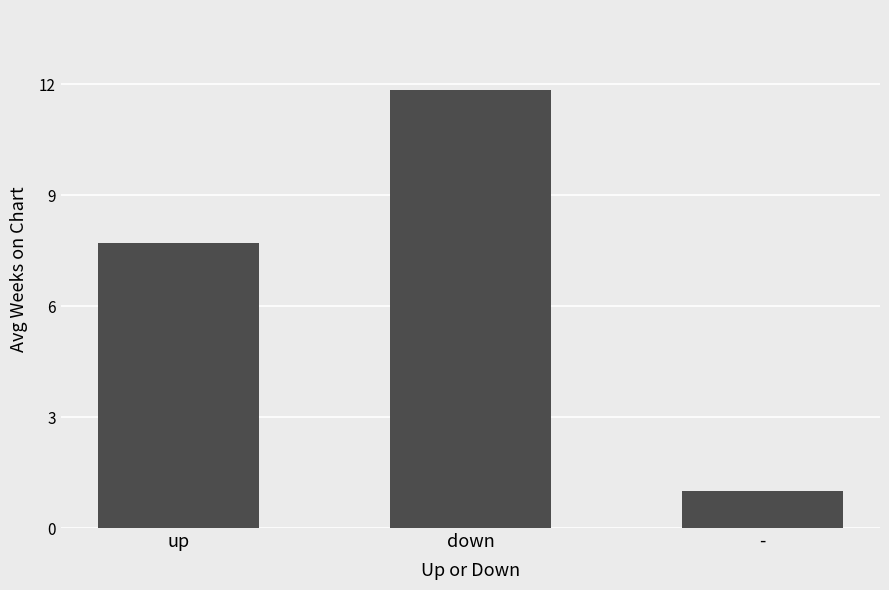

At which label does the data first exceed 7?

up